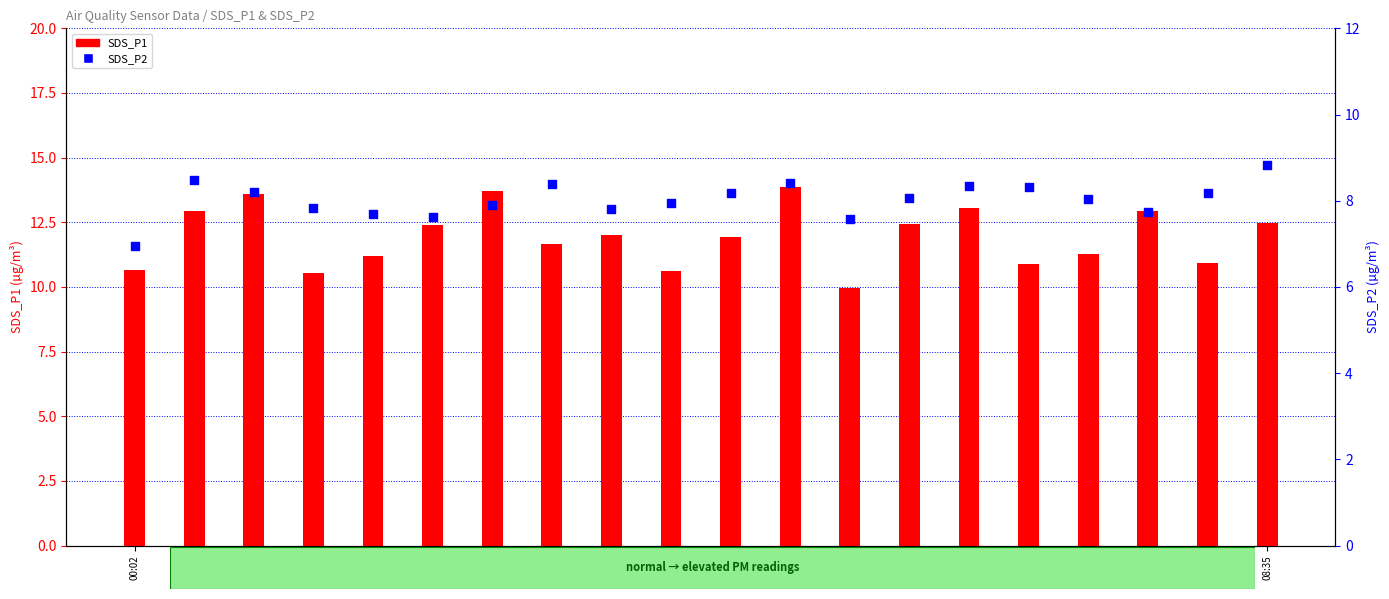

At how many categories does at least one series exceed 8?

20